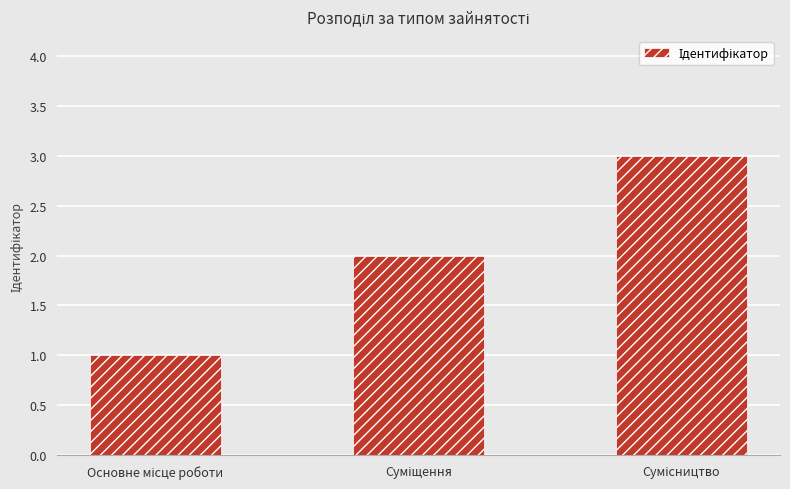

What is the sum of all values?

6